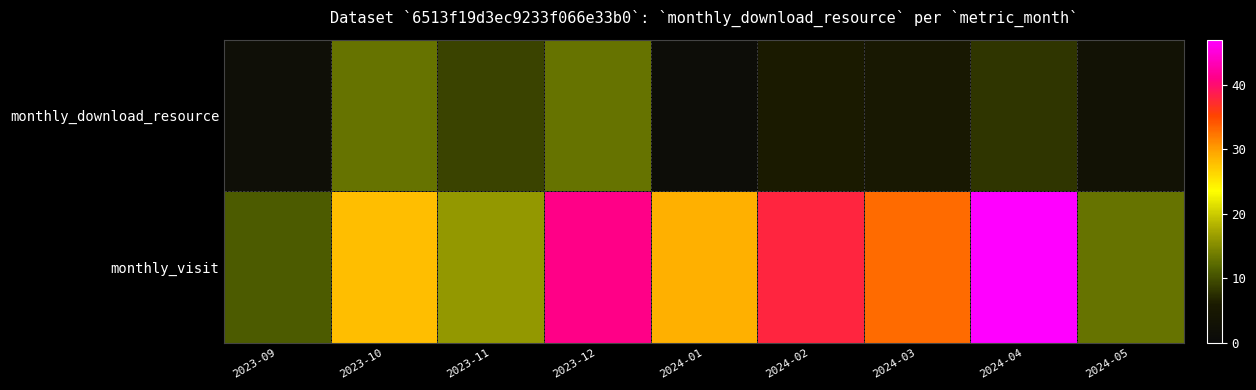

Which category has the lowest value across all series?

2024-01